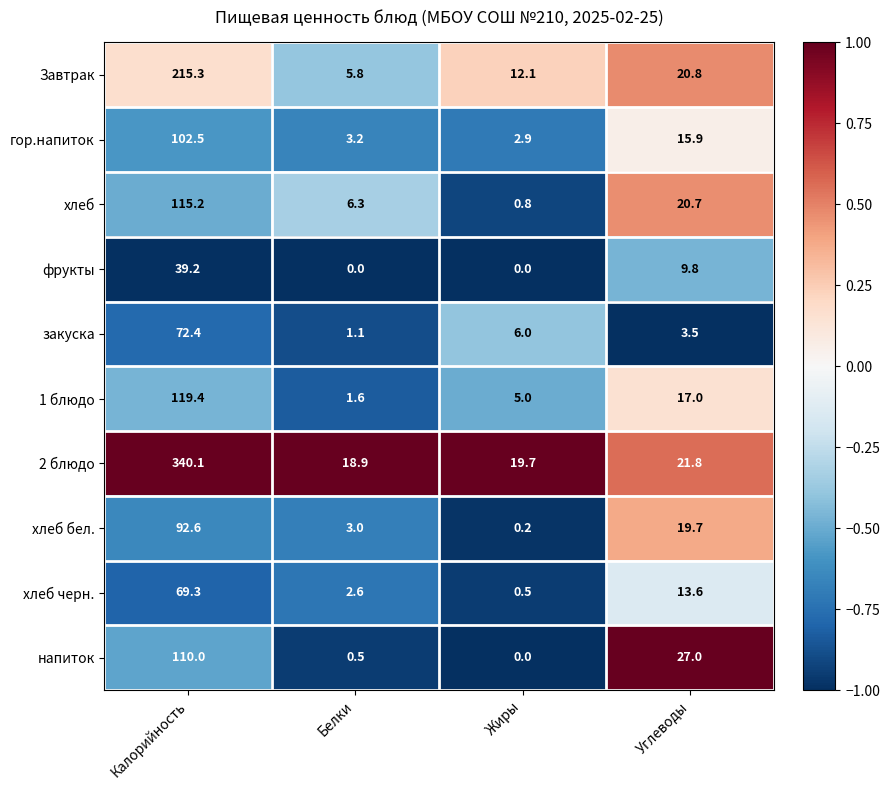

Which series changed the most between Калорийность and Углеводы?

2 блюдо